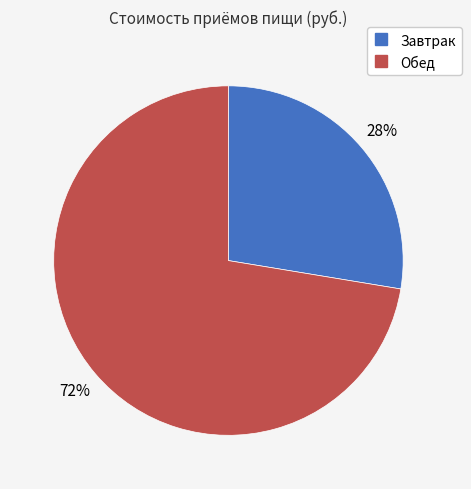

True or false: Завтрак accounts for 28% of the total.

True